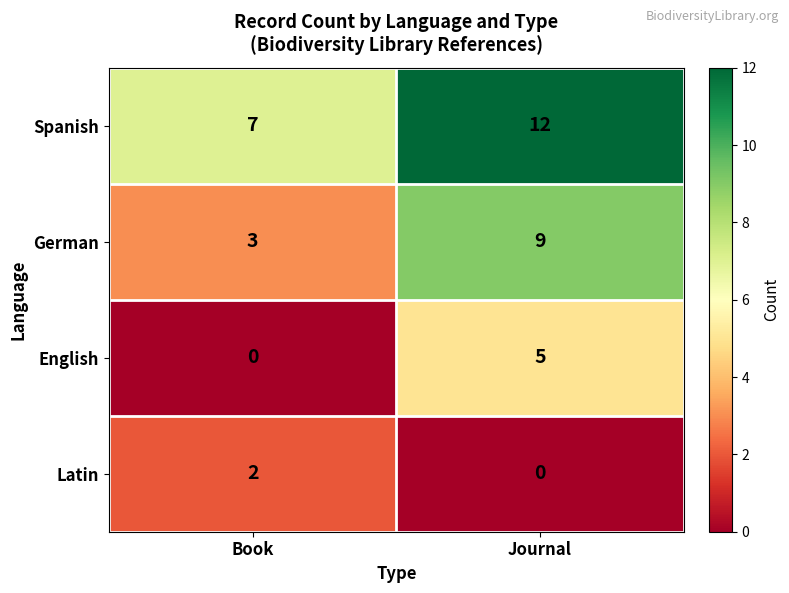

At which label is English closest to 2?

Book